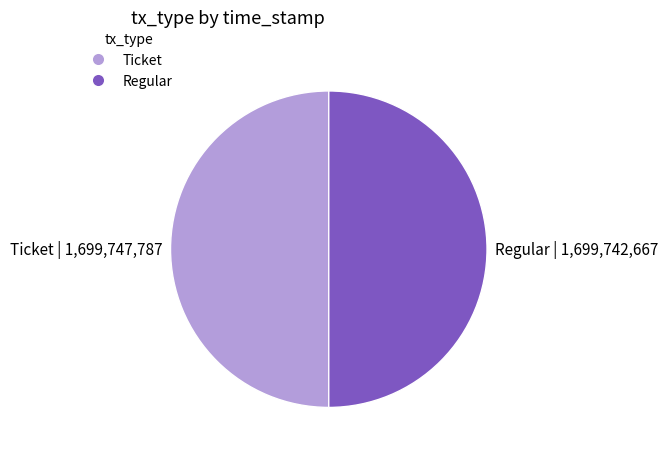

Approximately how many times larger is the value at Regular | 1,699,742,667 compared to Ticket | 1,699,747,787?

1.0